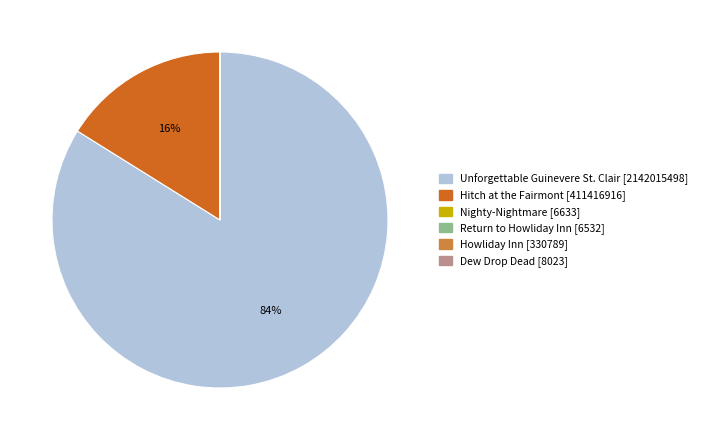

To the nearest percent, what is the average slice percentage?

17%